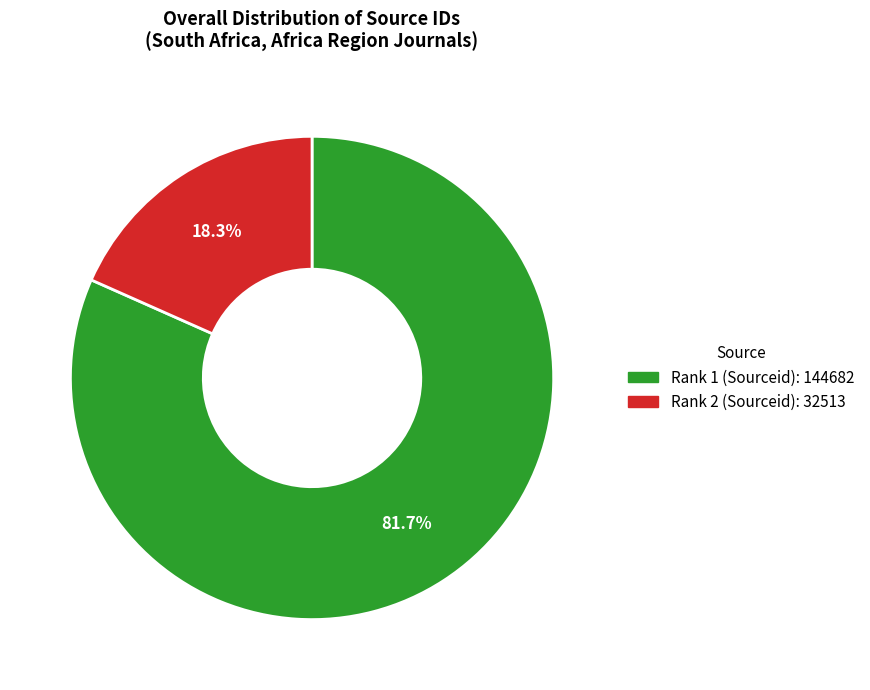

What is the total percentage of Rank 1 (Sourceid): 144682 and Rank 2 (Sourceid): 32513?

100.0%